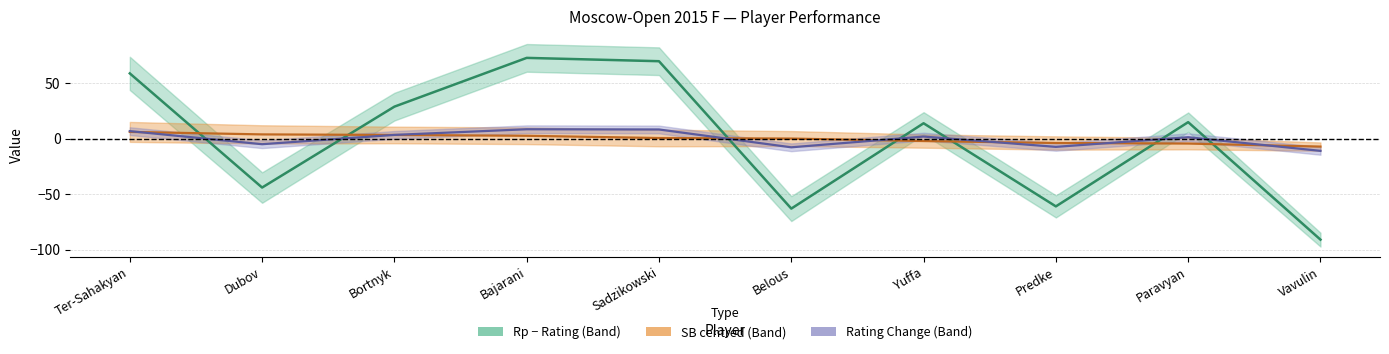

Where do Rating +/- and Rp minus Rating first cross each other?

Ter-Sahakyan and Dubov